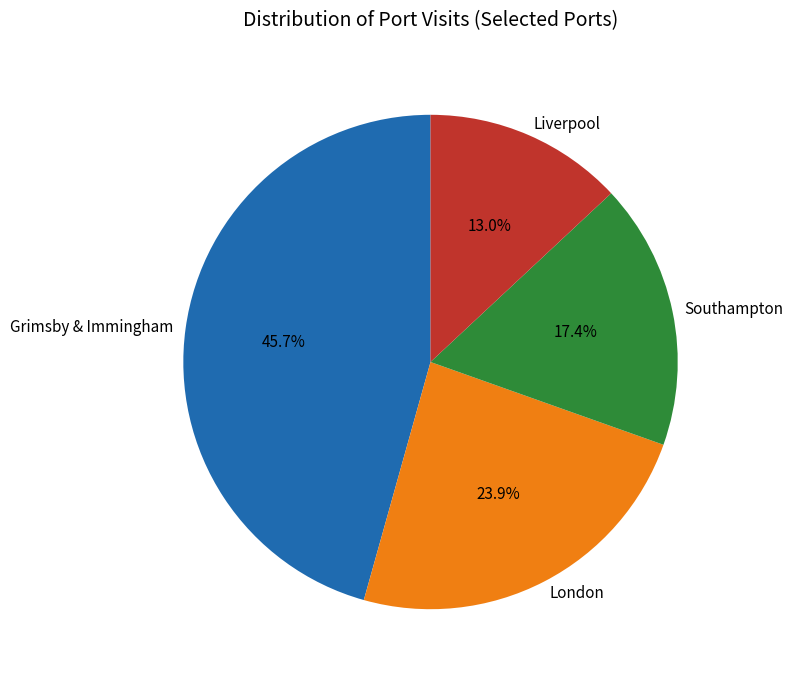

What is the ratio of the value at London to the value at Southampton?

1.4